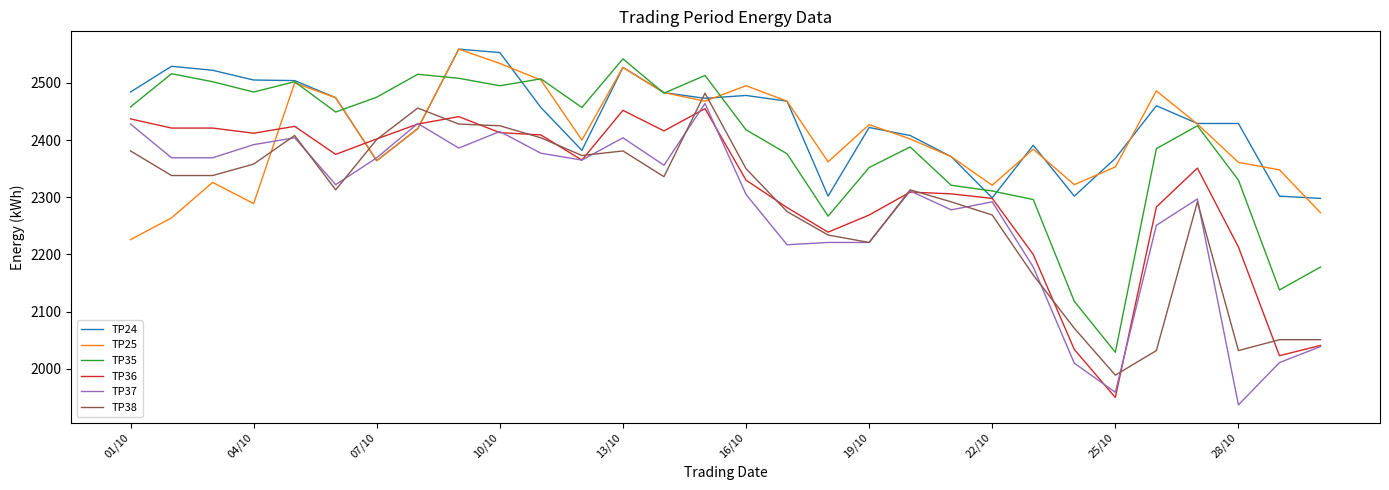

True or false: TP37 and TP35 intersect in this chart.

False